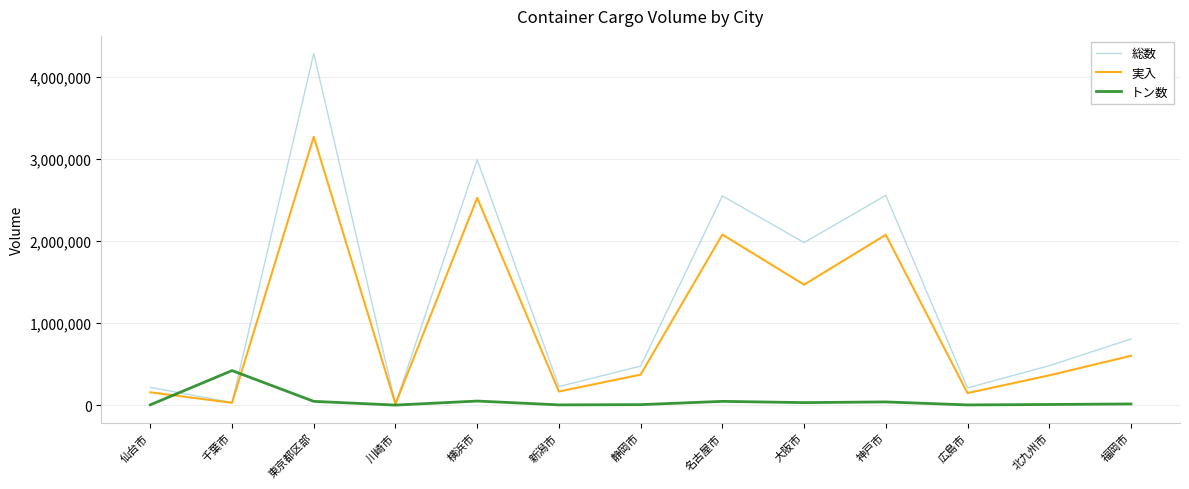

Does the chart have visible grid lines?

Yes